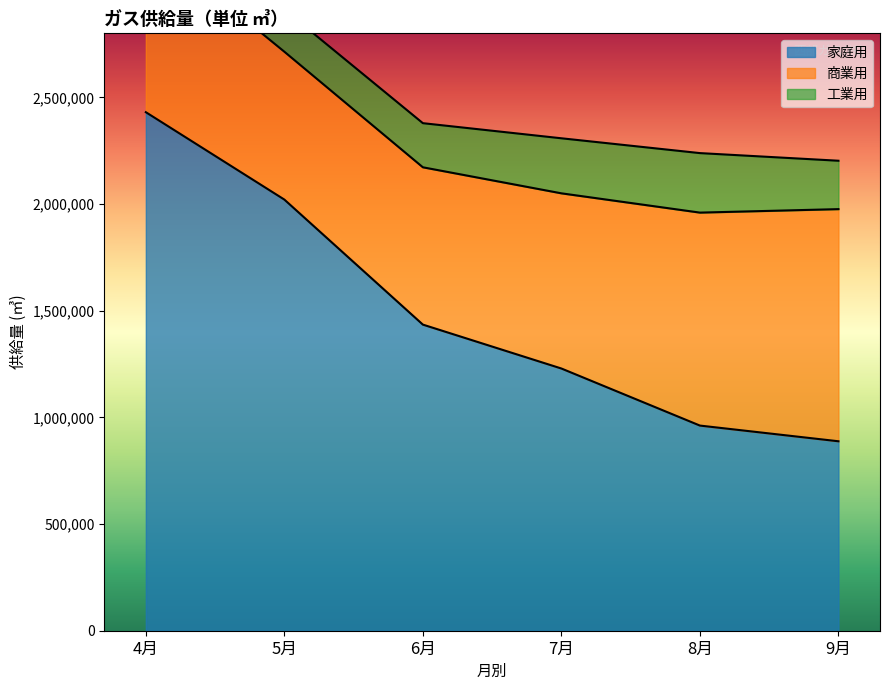

What is the difference between the second highest and second lowest values in the 家庭用 series?

1059262